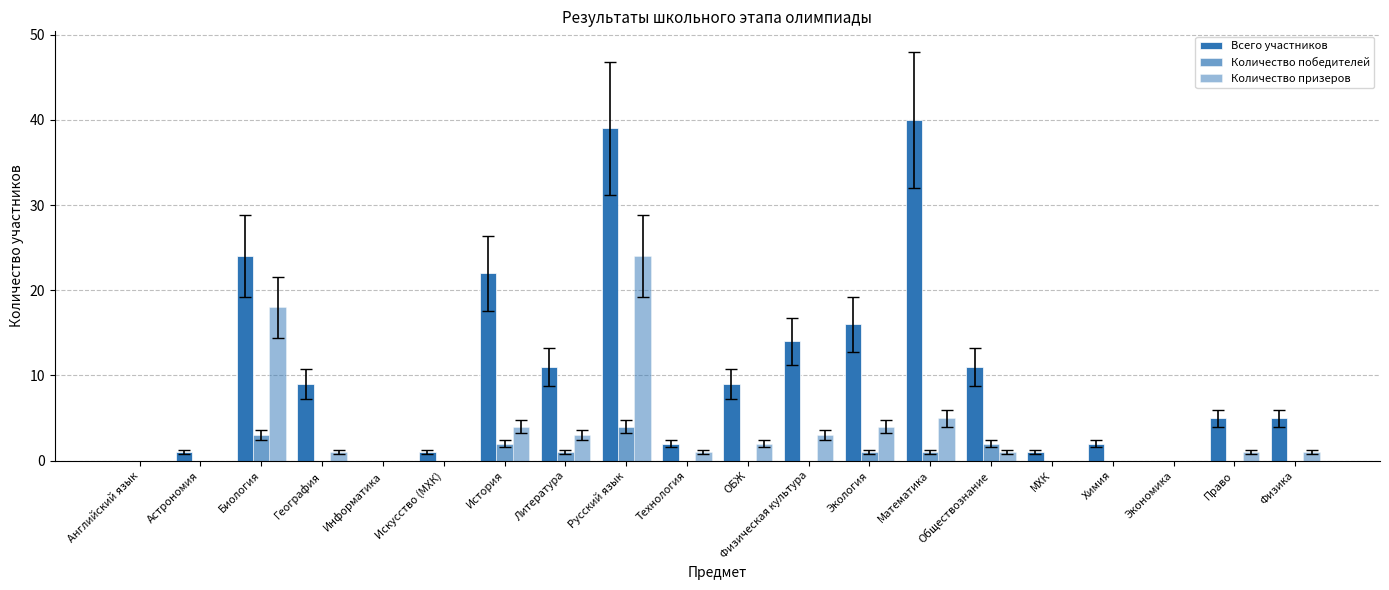

How many series are shown in this chart?

3